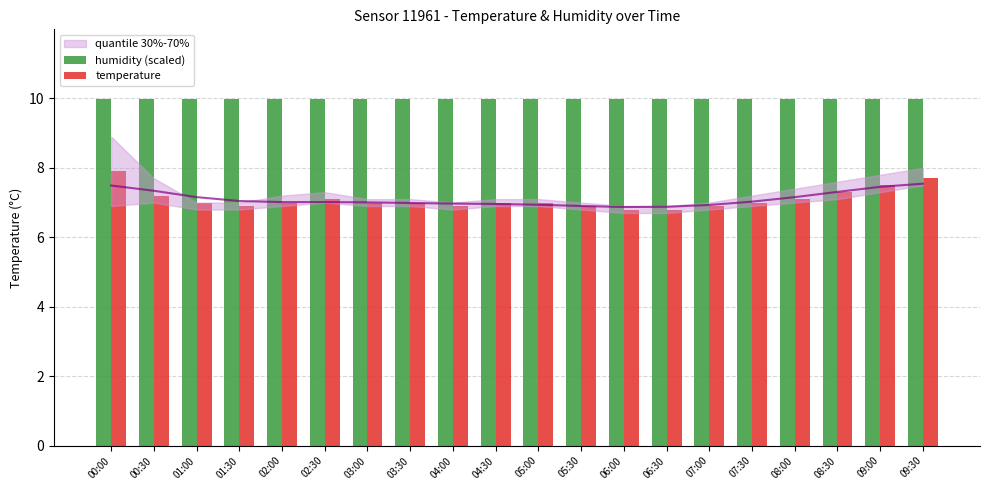

Rank the series at 07:30 from lowest to highest value.

temperature, humidity (scaled)